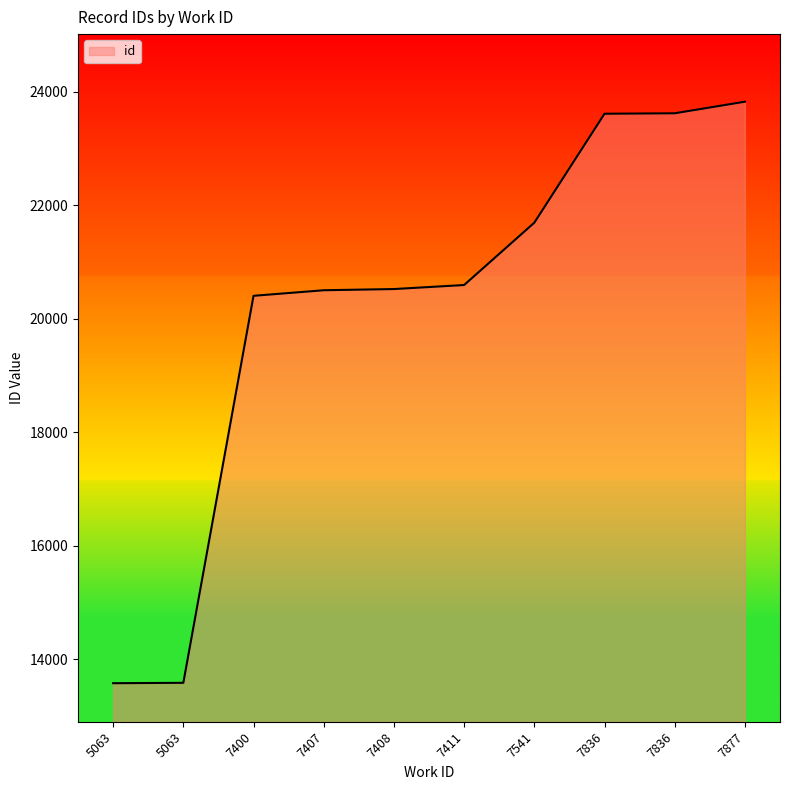

Which label corresponds to the smallest value in the chart?

5063